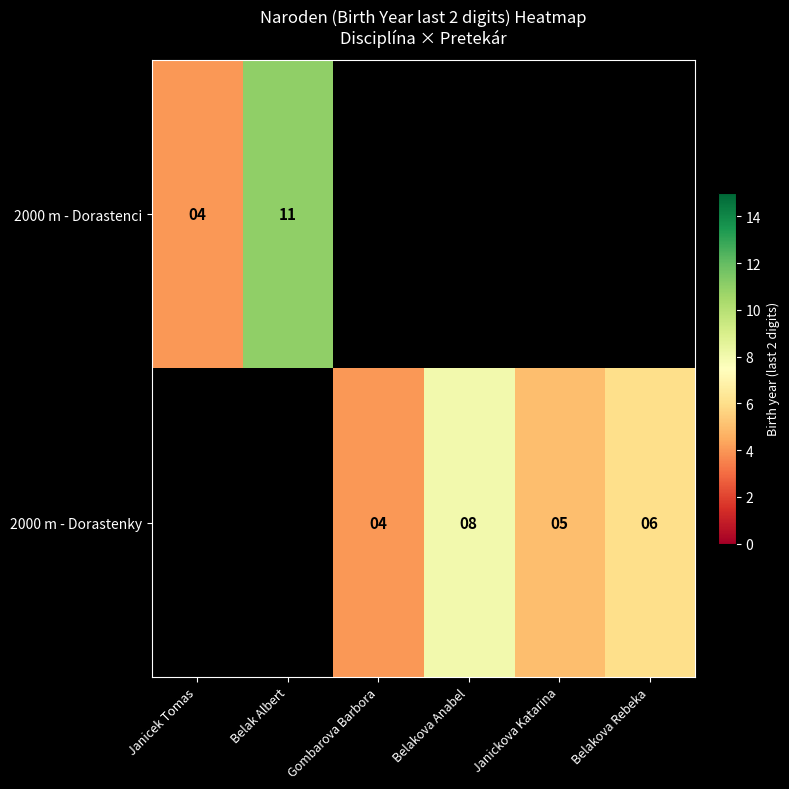

How many data points does each series have?

6